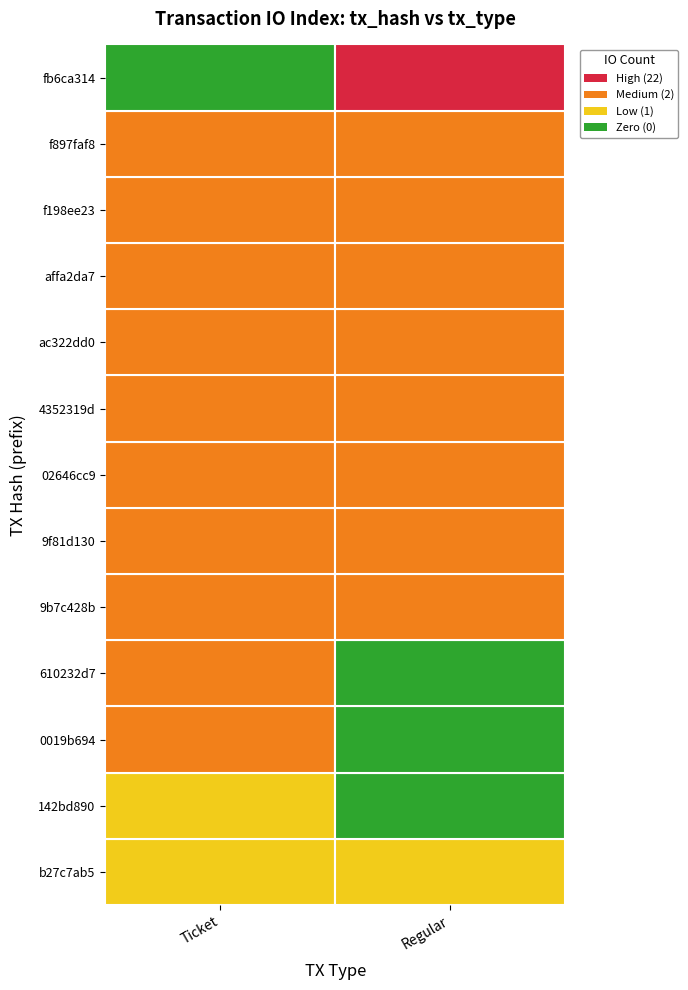

Which series has the largest total across all categories?

fb6ca314